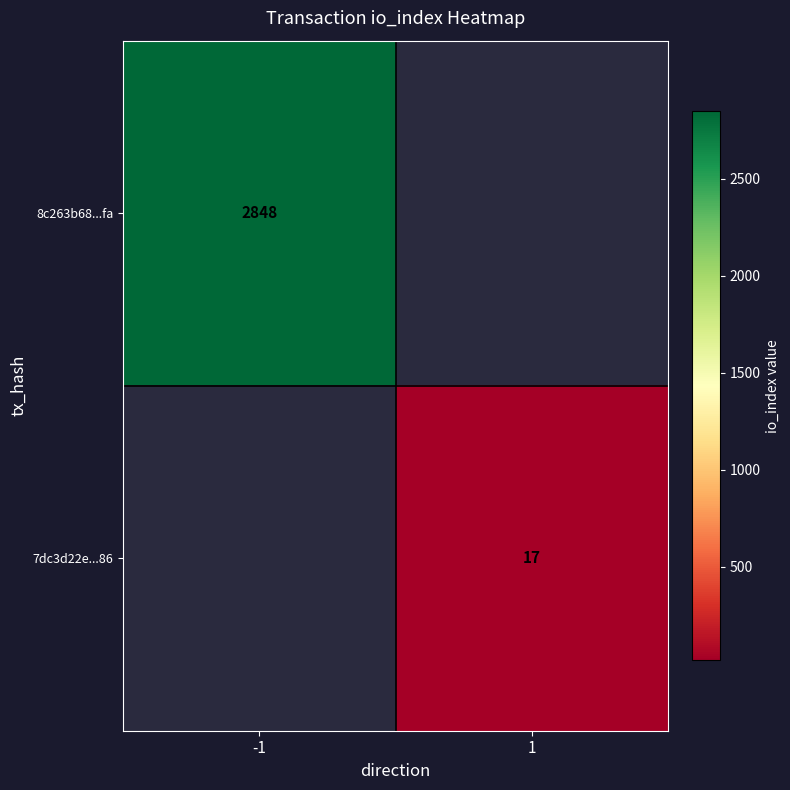

Is it true that 7dc3d22e...86 equals 6 at 1?

False